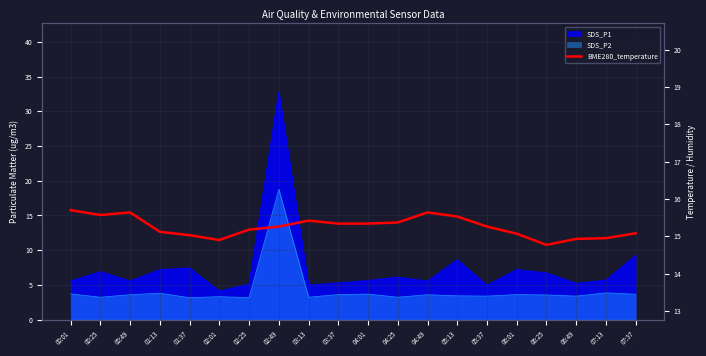

What is the sum of all values?

305.1